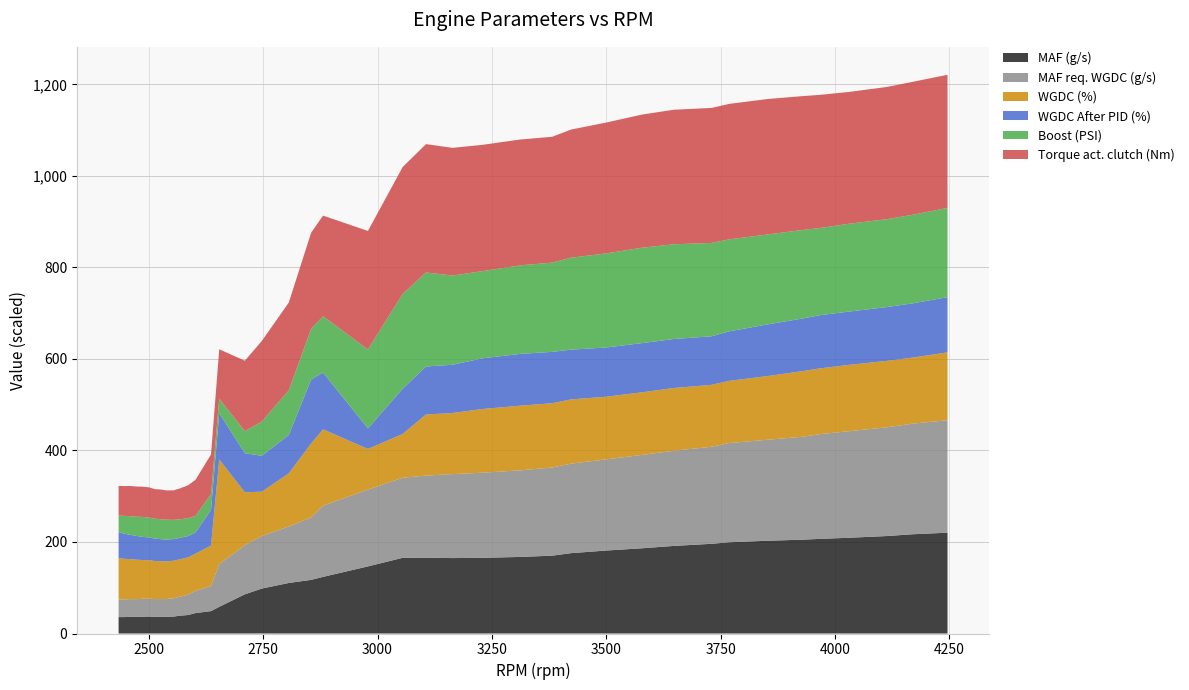

Reading right to left, what are all the values shown in this chart?

MAF (g/s): 220.3	216.9	213.0	209.2	206.8	205.1	202.8	199.4	196.0	191.4	186.2	181.3	175.6	170.1	167.3	165.4	164.8	165.6	165.4	146.6	123.8	117.2	110.4	98.2	85.6	58.3	48.9	44.6	40.4	38.9	36.9	36.5	36.5	36.4	37.1	36.7	36.2	36.4	35.9	35.9
MAF req. WGDC (g/s): 245.8	241.6	237.6	232.9	228.9	224.9	220.8	216.8	212.0	208.0	204.0	199.3	195.6	192.7	189.2	186.0	183.5	179.5	174.9	167.8	155.6	136.5	123.4	114.8	107.5	93.3	54.9	48.5	44.4	41.6	40.2	38.9	38.7	38.9	39.1	39.1	38.9	38.8	38.6	38.5
WGDC (%): 49.4	48.1	48.4	48.3	47.9	47.8	46.4	45.3	45.1	45.7	45.6	45.6	46.8	46.8	47.1	46.4	44.5	44.5	31.9	29.6	55.6	53.9	38.7	32.3	38.5	76.2	29.4	27.1	27.2	27.2	27.3	27.4	27.6	27.7	28.0	28.3	28.7	29.2	29.6	30.2
WGDC After PID (%): 40.2	39.5	39.2	38.8	38.7	38.3	37.6	36.1	35.4	35.7	35.8	35.9	36.2	37.4	37.7	36.9	35.1	34.9	33.0	15.0	41.3	46.6	27.9	26.1	28.5	33.8	26.1	15.4	15.5	15.6	15.8	15.9	16.1	16.3	16.6	16.9	17.3	17.8	18.3	18.9
Boost (PSI): 13.0	12.9	12.8	12.8	12.7	12.9	13.1	13.4	13.6	13.8	13.9	13.7	13.4	13.0	12.9	12.7	13.0	13.7	13.8	11.5	8.2	7.4	6.5	5.0	3.2	2.1	2.3	2.4	2.6	2.7	2.8	2.9	2.9	2.9	2.9	2.9	2.8	2.7	2.6	2.4
Torque act. clutch (Nm): 582.0	581.0	578.0	576.0	582.0	585.0	592.0	592.0	590.0	588.0	582.0	572.0	560.0	550.0	550.0	552.0	558.0	561.0	555.0	518.0	440.0	420.0	384.0	352.0	308.0	216.0	173.0	158.0	144.0	135.0	129.0	128.0	130.0	129.0	132.0	132.0	132.0	132.0	130.0	130.0